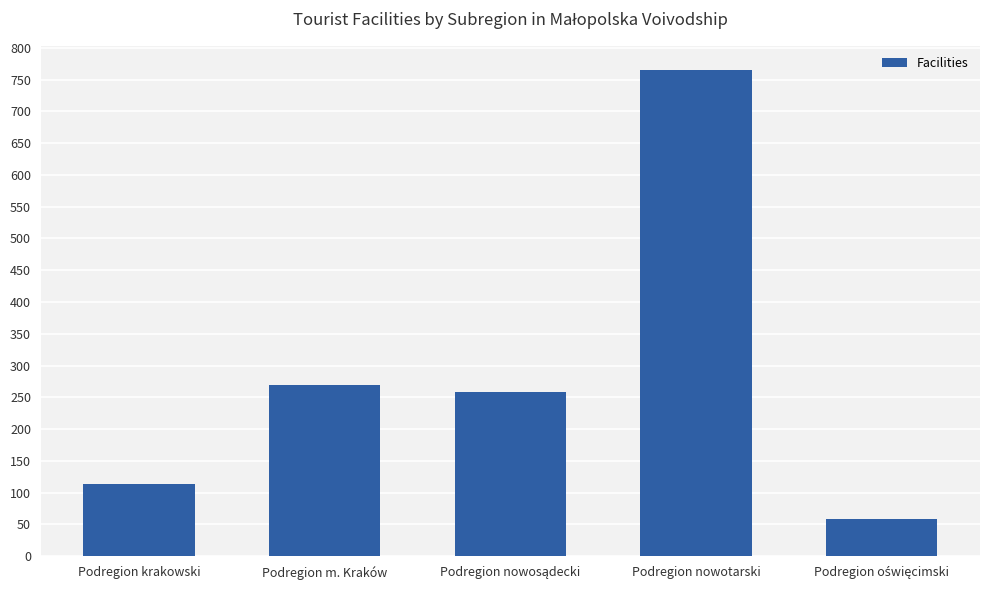

What is the sum of all values?

1466